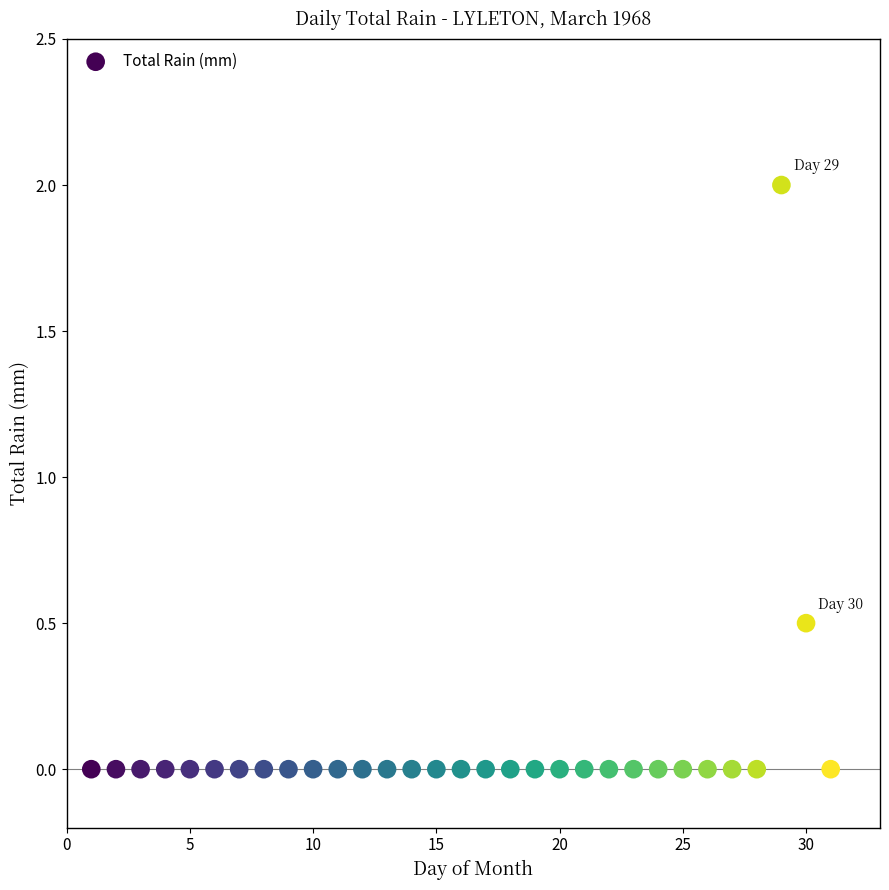

What is the range of X values (max minus min)?

30.0